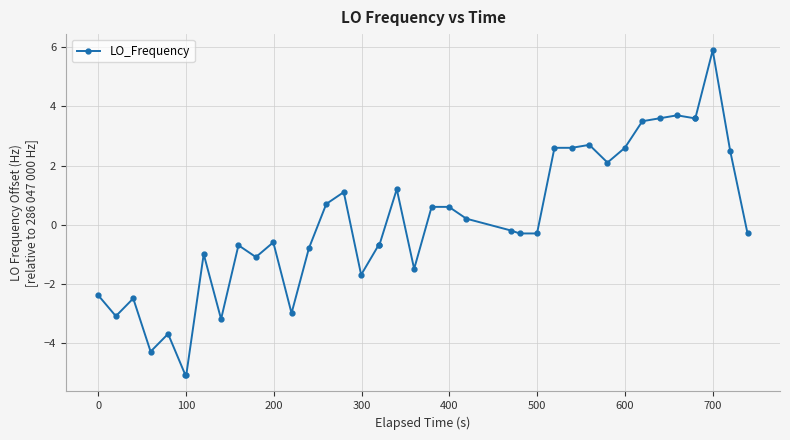

What is the value of the 5th point from the left?

-3.7